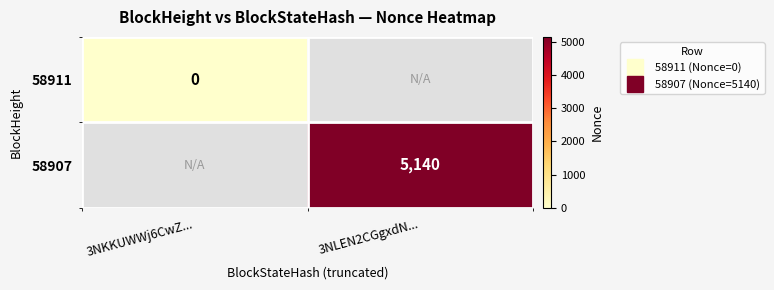

What is the maximum value shown in the chart?

5140.0